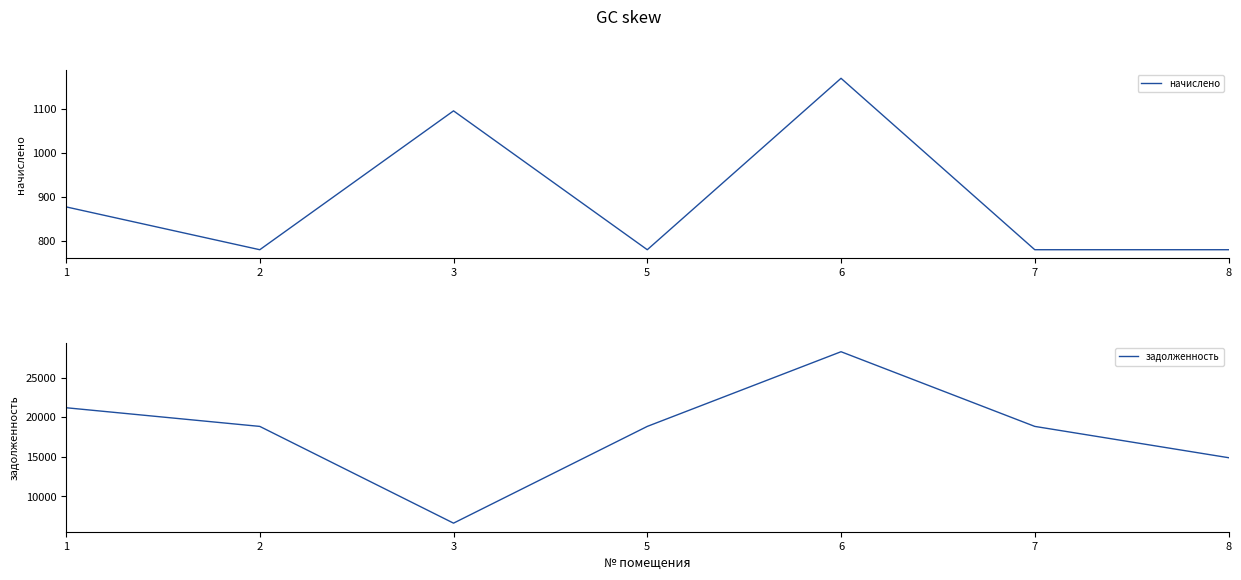

Is the value of начислено at 8 greater than the value of задолженность at 3?

No